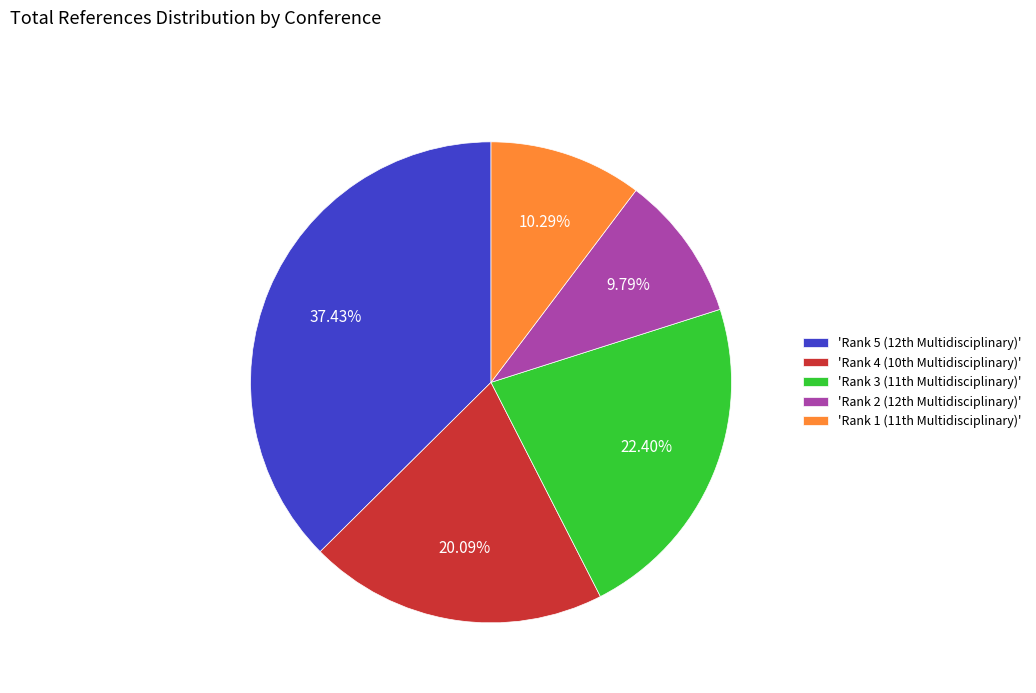

Count the number of slices in the pie.

5